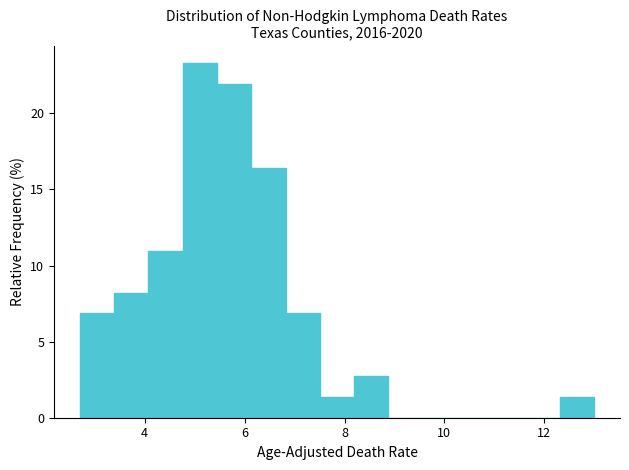

Around what value on the x-axis is the tallest bar? Give the approximate position of its centre, as read against the axis.

5.2